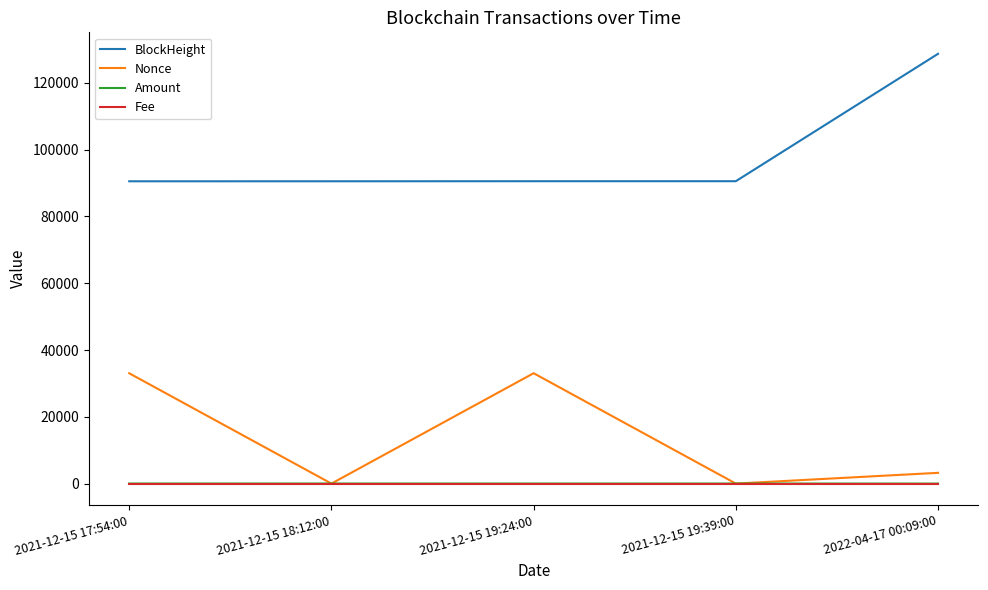

What is the maximum value for Nonce?

33061.0